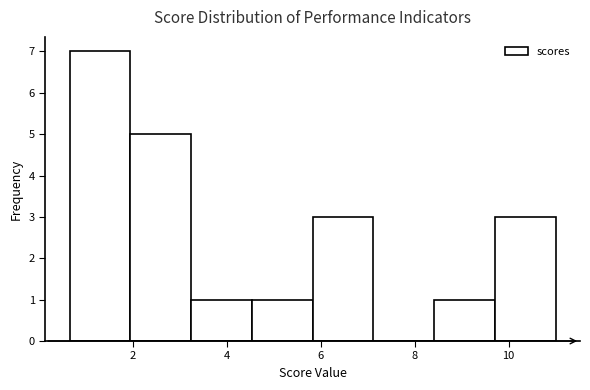

Reading left to right, transcribe this chart: for each bar, give the range it covers on the x-axis and its height. Neither the bar edges nor the heights are printed on the chart, so give them approximately, as read against the axes.

0.6 to 2.0: 7
2.0 to 3.2: 5
3.2 to 4.6: 1
4.6 to 5.8: 1
5.8 to 7.2: 3
7.2 to 8.4: 0
8.4 to 9.8: 1
9.8 to 11.0: 3